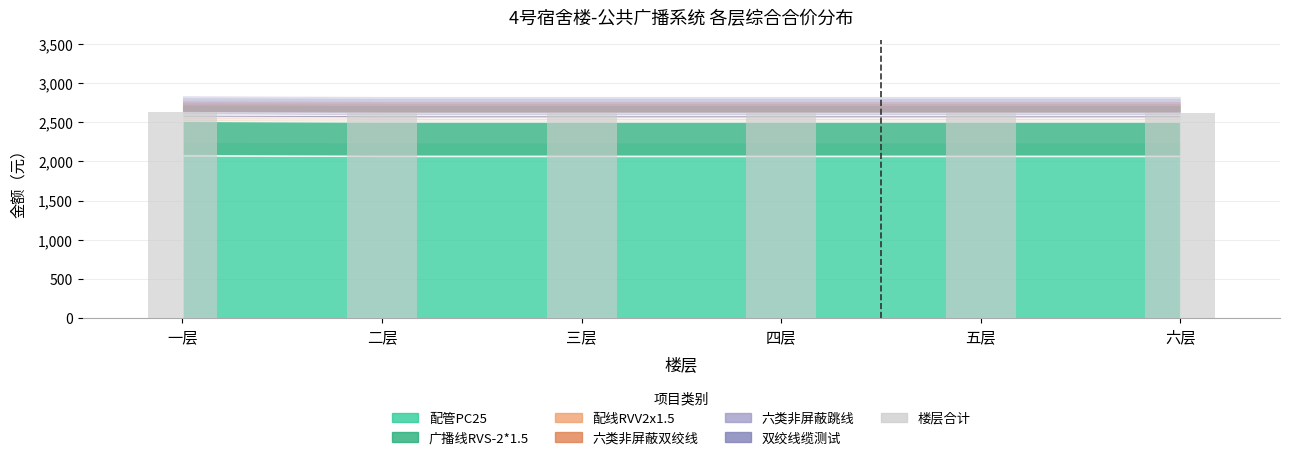

Is it true that the value at 二层 is 1444.8?

False